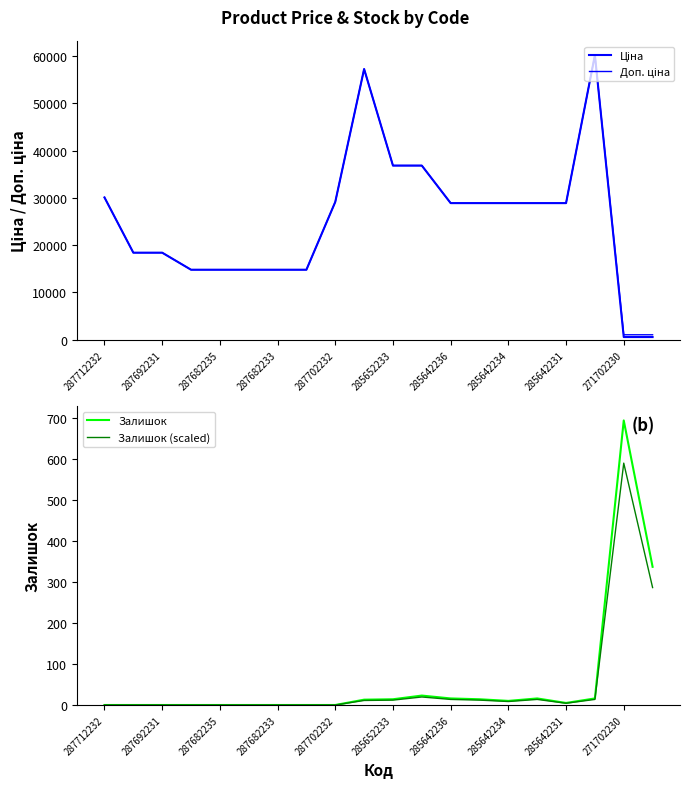

Which series has the largest range (max minus min)?

Ціна